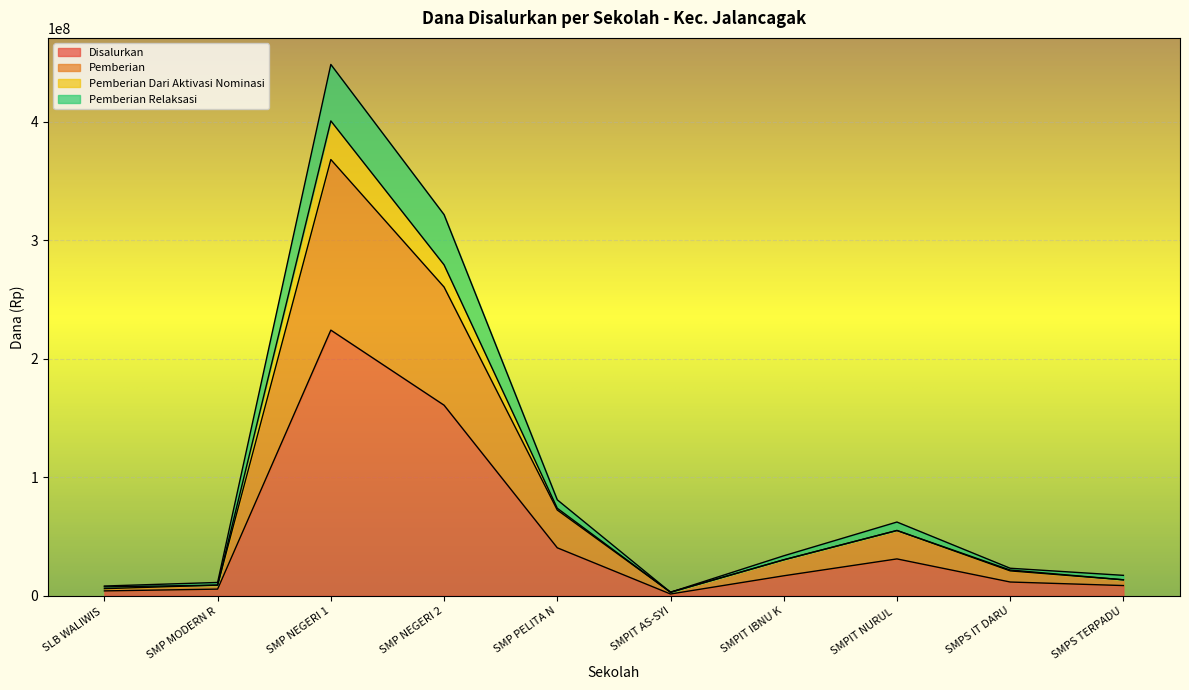

Reading left to right, extract all data points from this chart.

Disalurkan: 4125000	5625000	224250000	160875000	40500000	1500000	16875000	31125000	11625000	8625000
Pemberian: 6000000	9000000	368250000	260625000	72375000	3000000	30375000	55125000	21000000	13500000
Pemberian Dari Aktivasi Nominasi: 7500000	9000000	400875000	279375000	73875000	3000000	30375000	55125000	21750000	13500000
Pemberian Relaksasi: 8250000	11250000	448500000	321750000	81000000	3000000	33750000	62250000	23250000	17250000